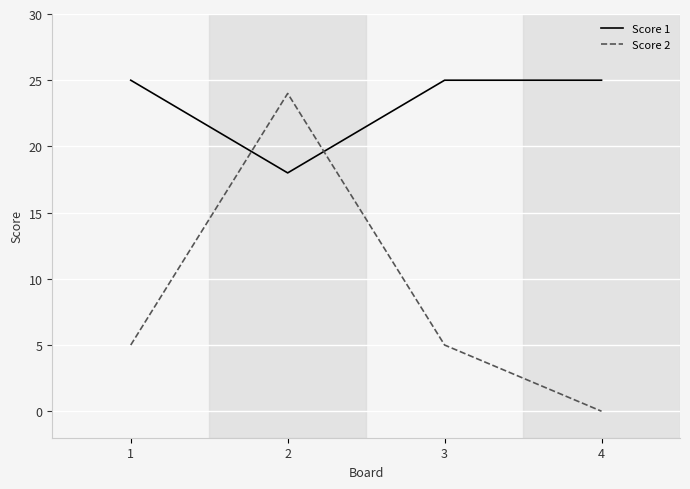

Where is Score 1 nearest to the value 21?

2